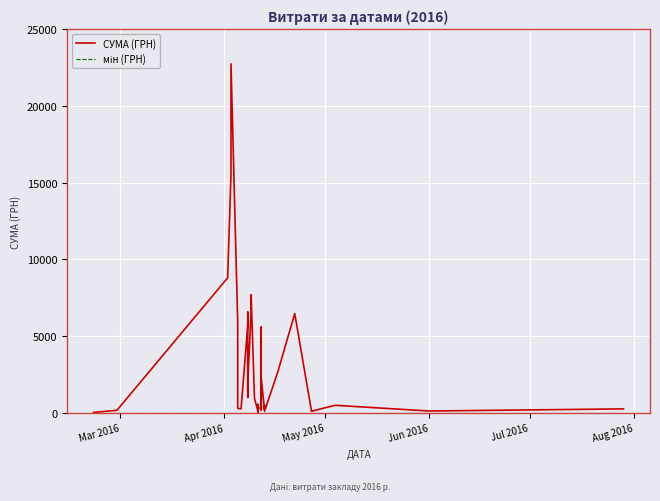

Reading left to right, transcribe all the data shown in this chart.

СУМА (ГРН): 38.5	180.0	8804.0	15570.0	22733.0	5869.2	305.2	270.0	5734.9	5671.6	6571.4	1019.0	2085.7	4405.0	2999.8	1391.3	2017.0	6623.9	7698.2	945.9	148.0	15.0	138.5	561.0	324.0	327.5	5590.0	210.0	189.0	2249.5	220.5	495.0	115.7	2712.0	6472.4	113.2	118.8	504.0	132.0	270.0
мін (ГРН): 15.0	15.0	15.0	15.0	15.0	15.0	15.0	15.0	15.0	15.0	15.0	15.0	15.0	15.0	15.0	15.0	15.0	15.0	15.0	15.0	15.0	15.0	15.0	15.0	15.0	15.0	15.0	15.0	15.0	15.0	15.0	15.0	15.0	15.0	15.0	15.0	15.0	15.0	15.0	15.0